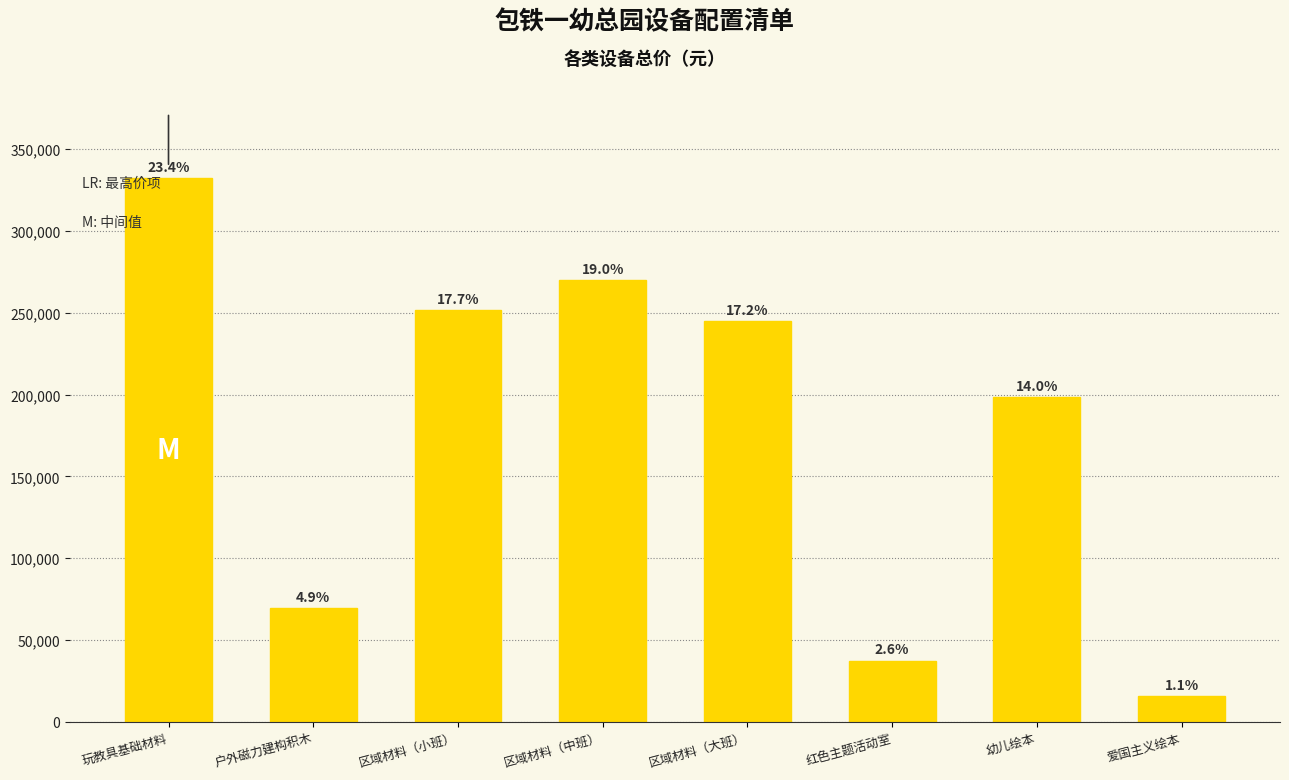

What is the maximum value shown in the chart?

332496